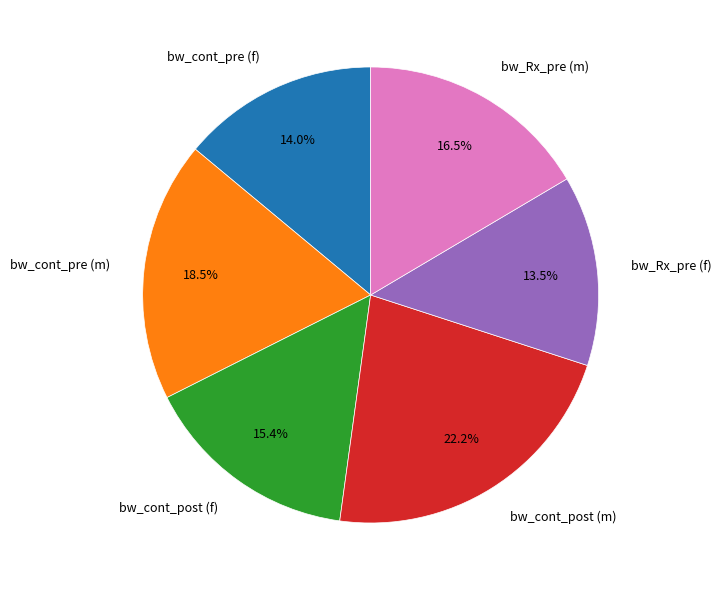

What is the total percentage of bw_cont_post (m) and bw_Rx_pre (m)?

38.7%